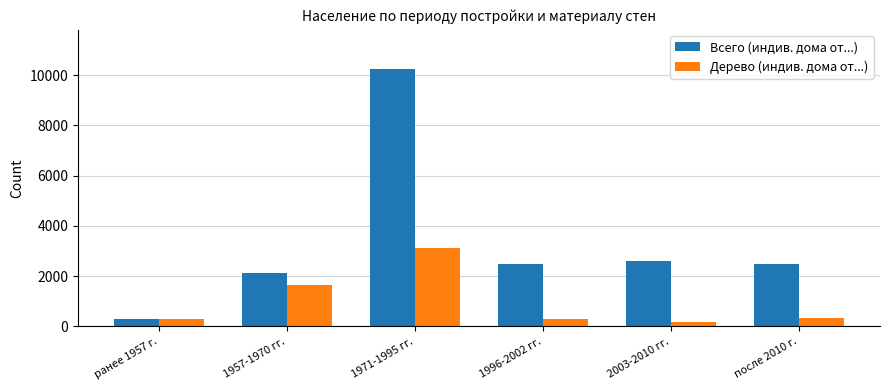

What is the difference between the maximum and minimum values in the Дерево (индив. дома от...) series?

2944